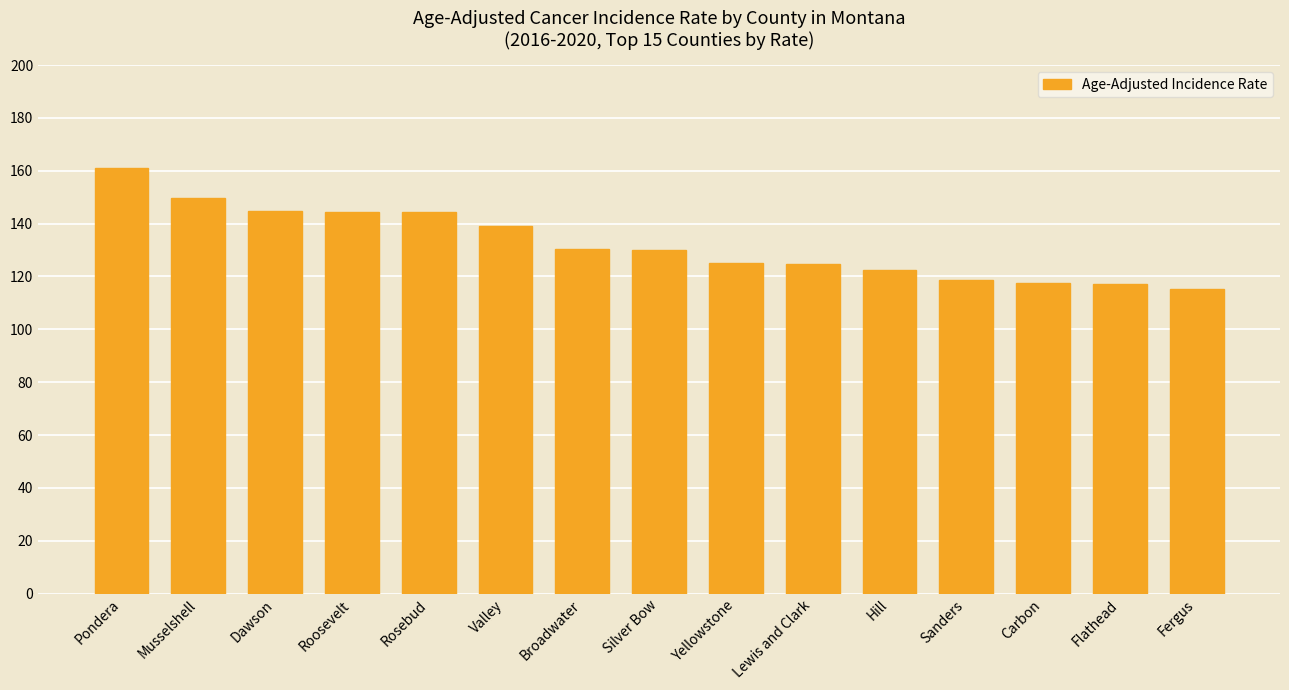

What is the difference between the values at Broadwater and Rosebud?

13.9